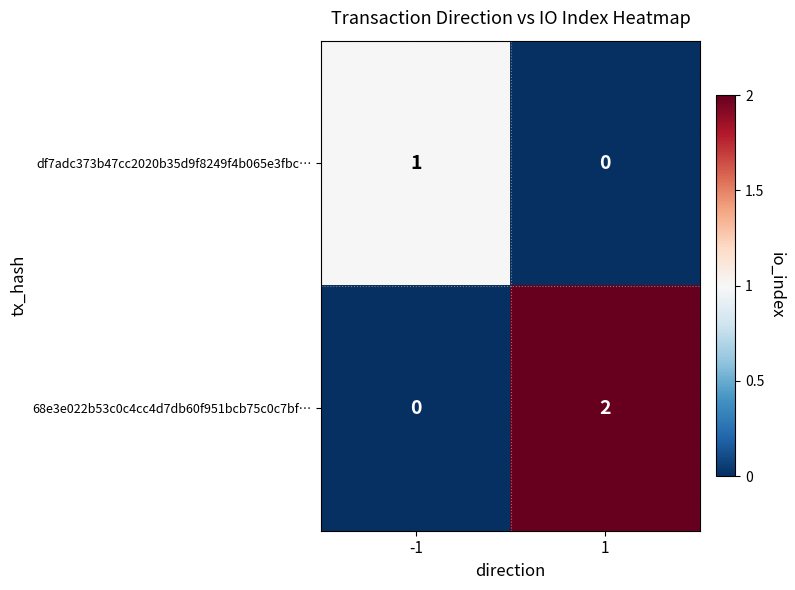

Is the value of df7adc373b47cc2020b35d9f8249f4b065e3fbc… at -1 greater than the value of 68e3e022b53c0c4cc4d7db60f951bcb75c0c7bf… at 1?

No